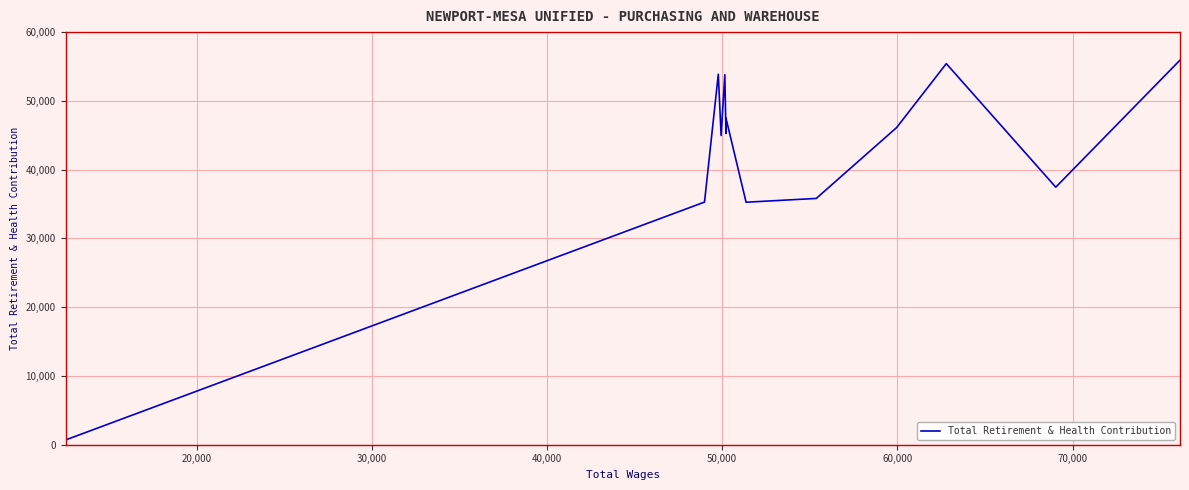

How many points are lower than both their immediate neighbors (excluding endpoints)?

4